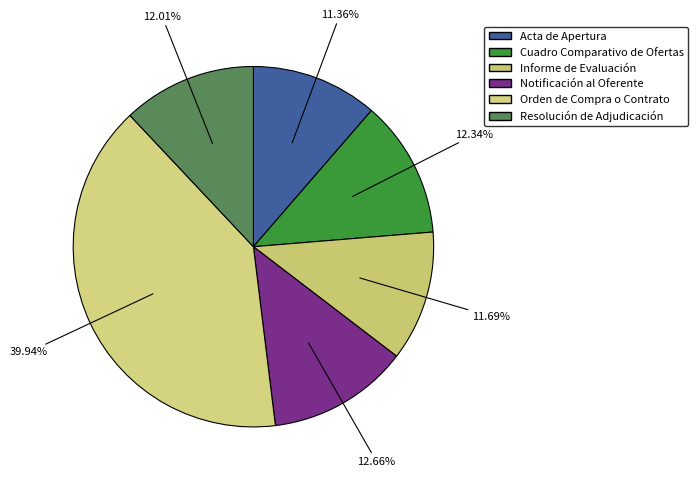

How many slices are in this pie chart?

6